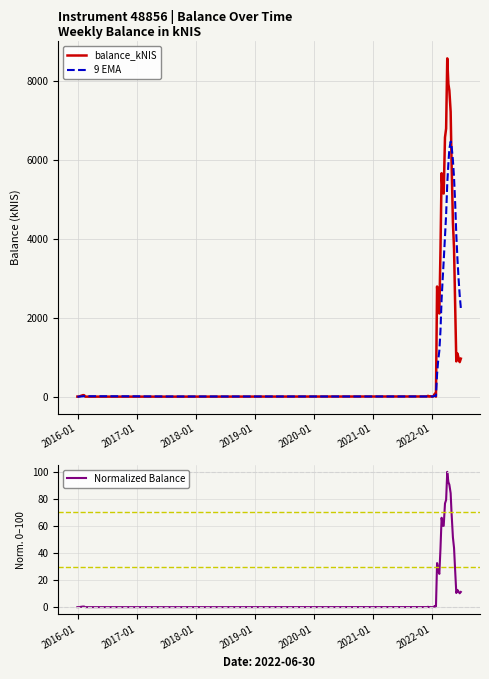

How many lines are shown in the chart?

3